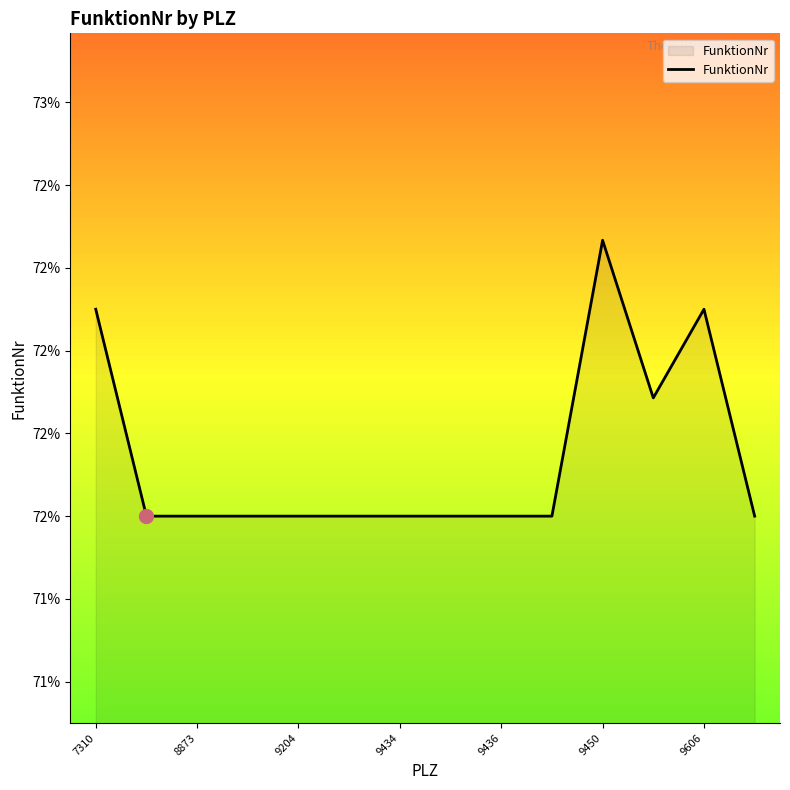

Is this an area chart (filled region under the line)?

Yes